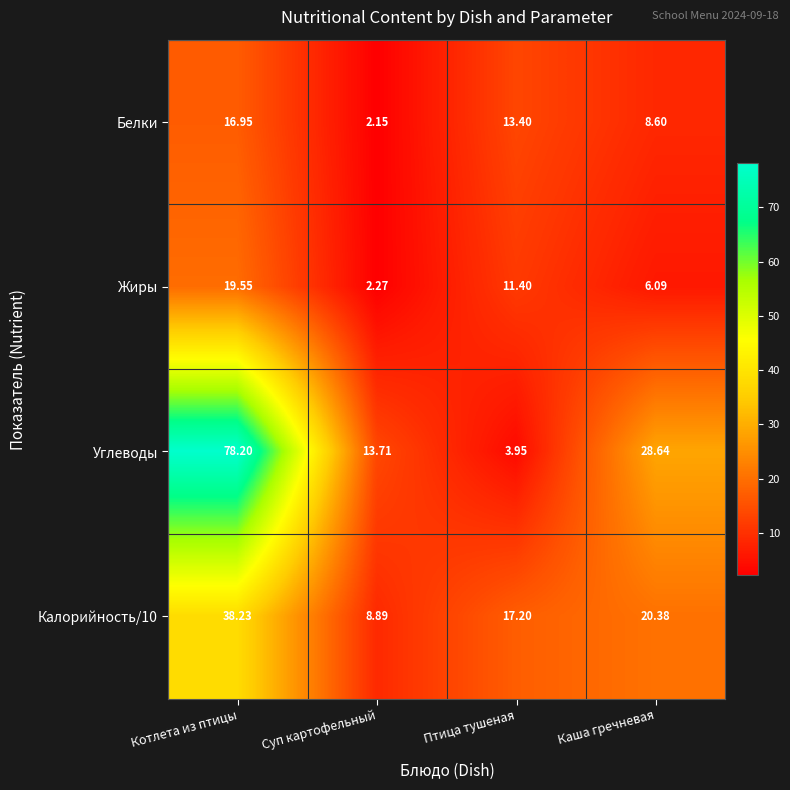

At which label does Калорийность/10 first exceed 20?

Котлета из птицы